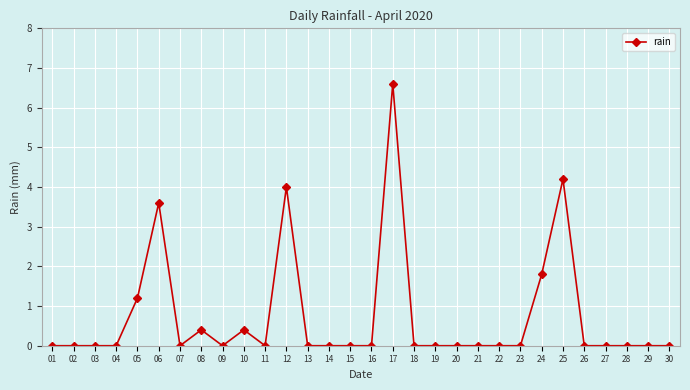

True or false: the data shows 4.3 at 22.

False